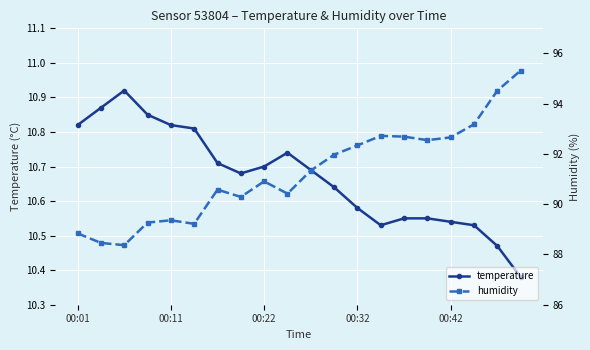

Is it true that temperature equals 10.5 at 17?

True